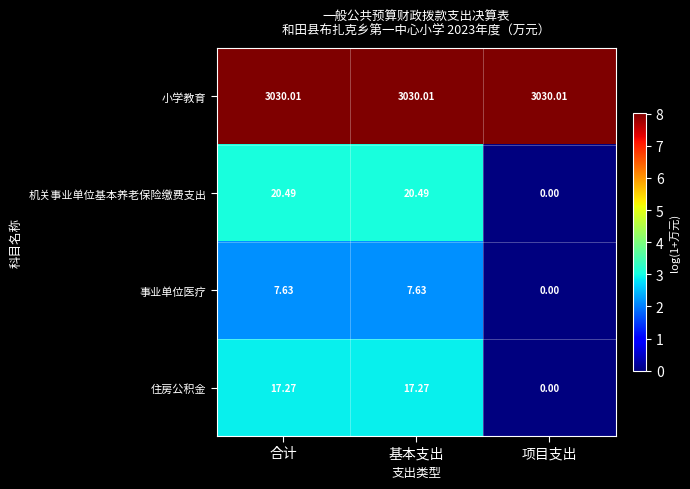

Rank the series at 合计 from lowest to highest value.

事业单位医疗, 住房公积金, 机关事业单位基本养老保险缴费支出, 小学教育